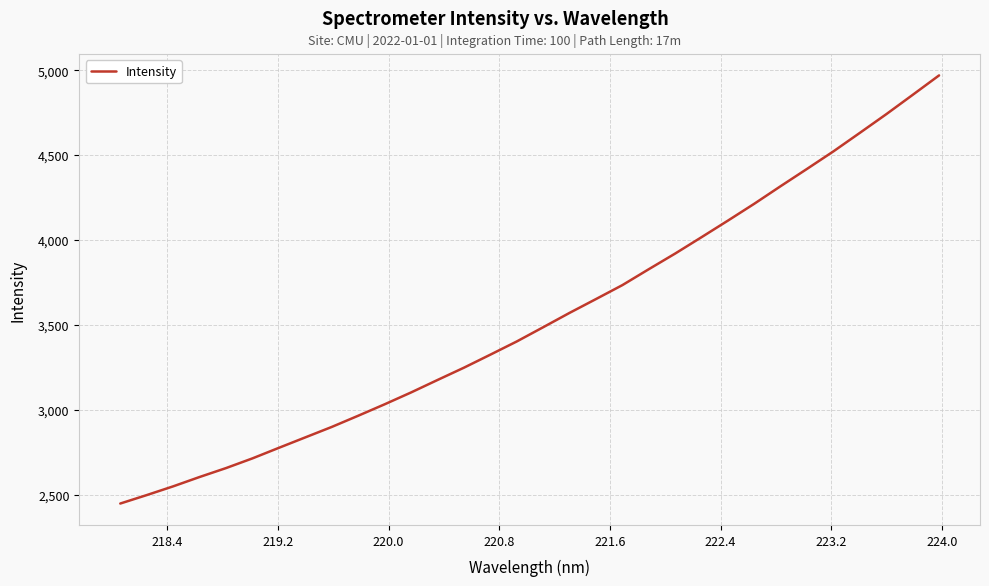

What is the greatest value displayed?

4969.4